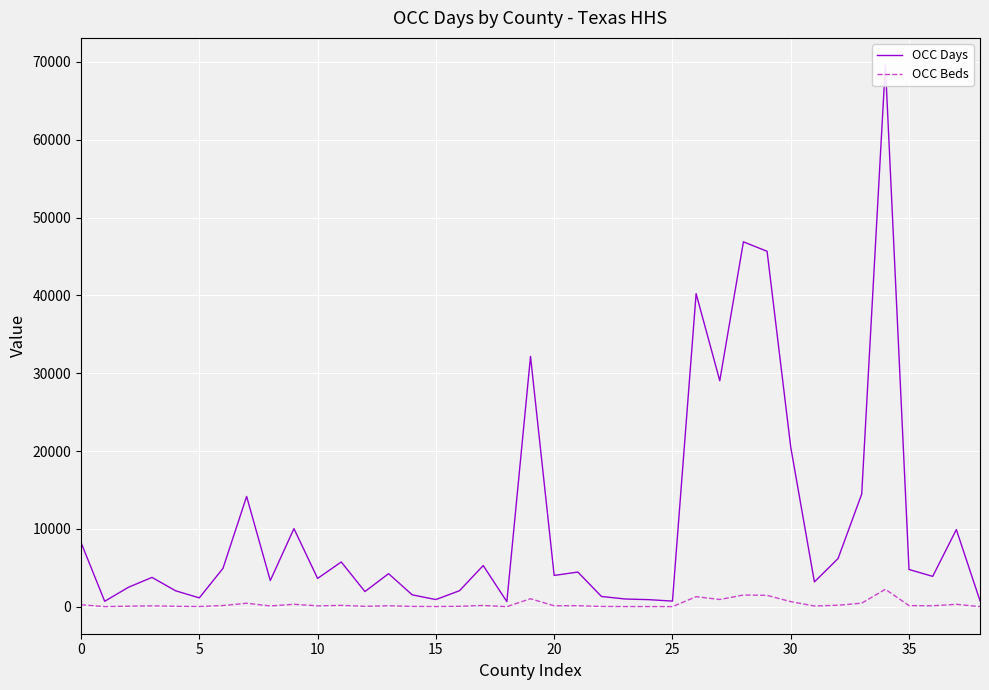

What is the minimum value shown in the chart?

21